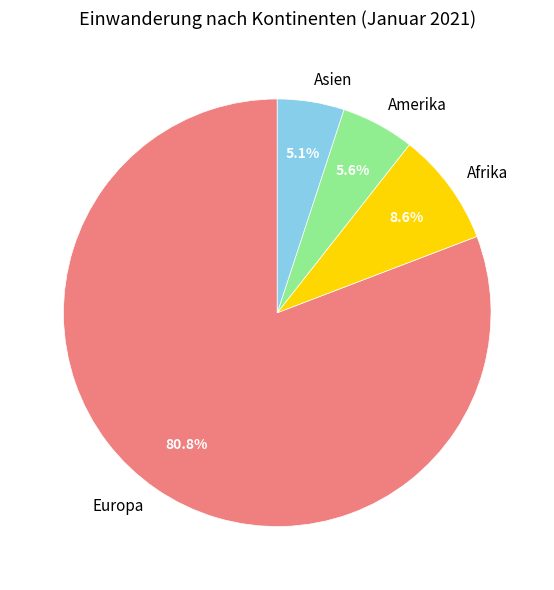

To the nearest percent, what portion does Europa represent?

81%